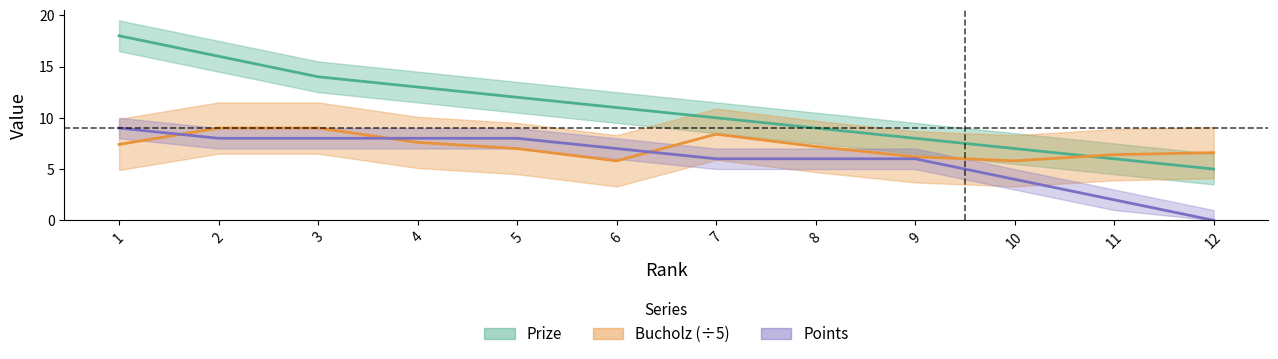

What is the average value of the Bucholz series?

7.2